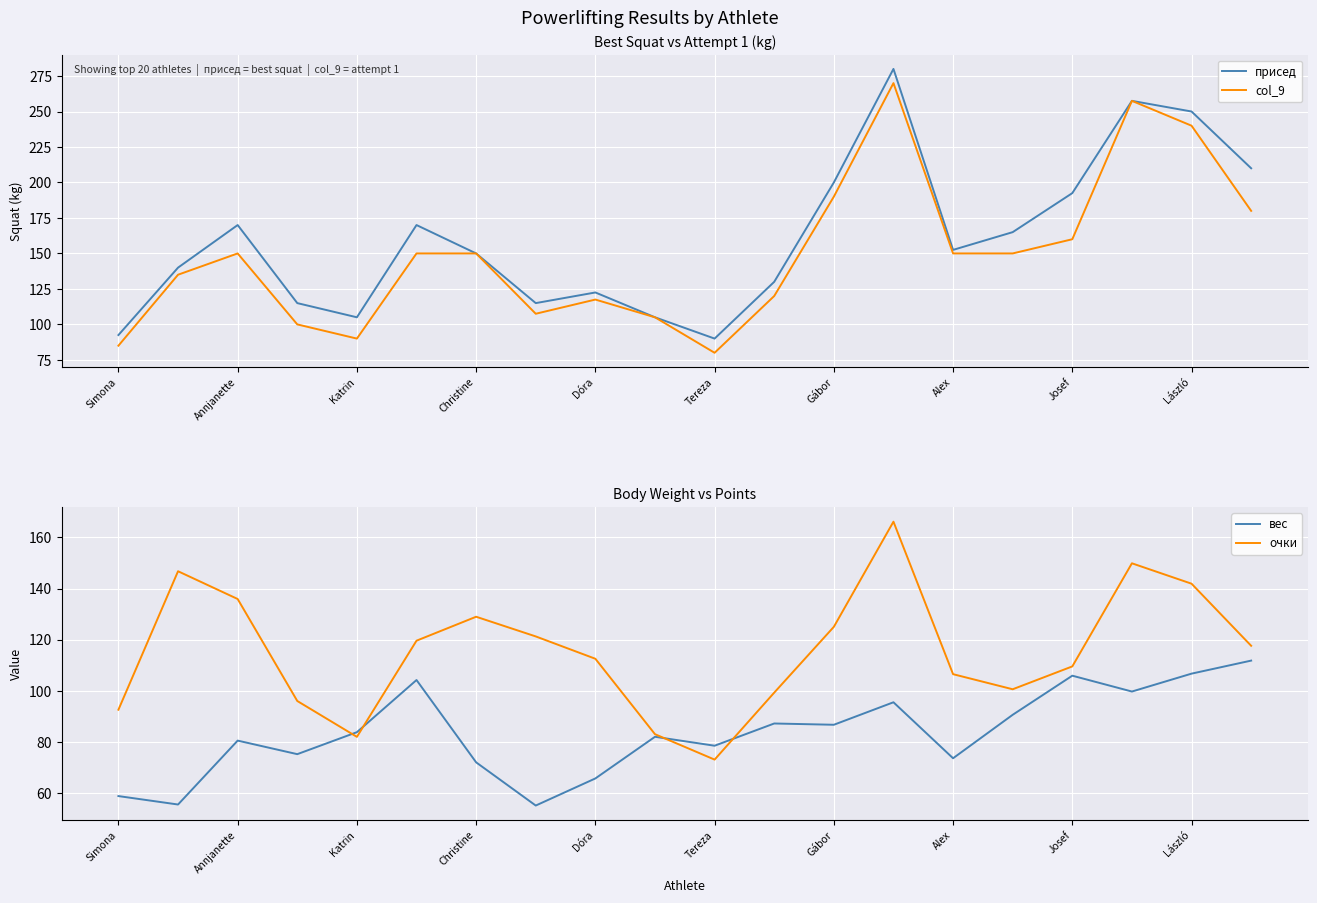

What are all the series names shown in the legend?

присед, col_9, вес, очки